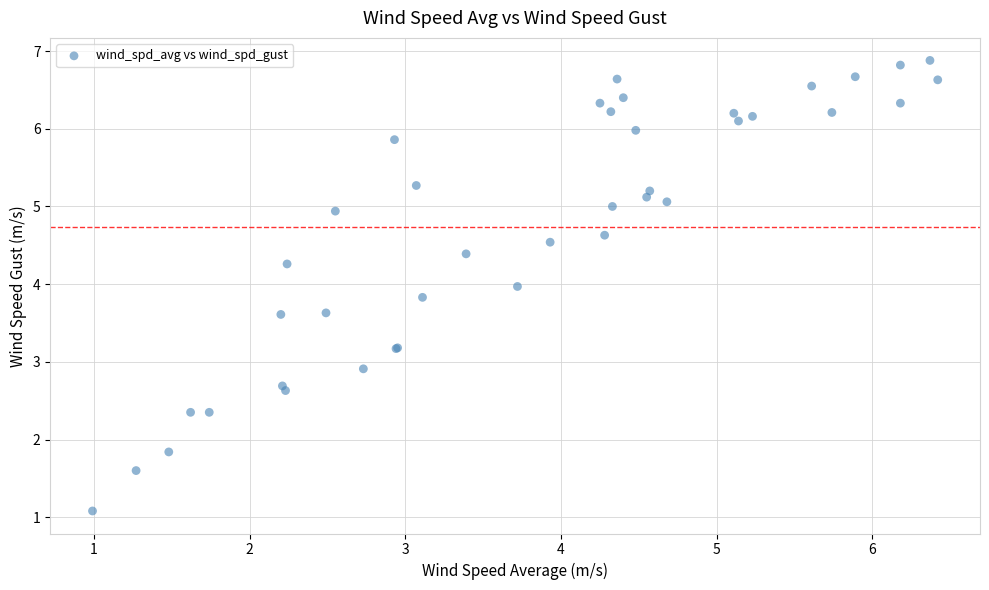

What Y value in the scatter plot is closest to 3?

2.9